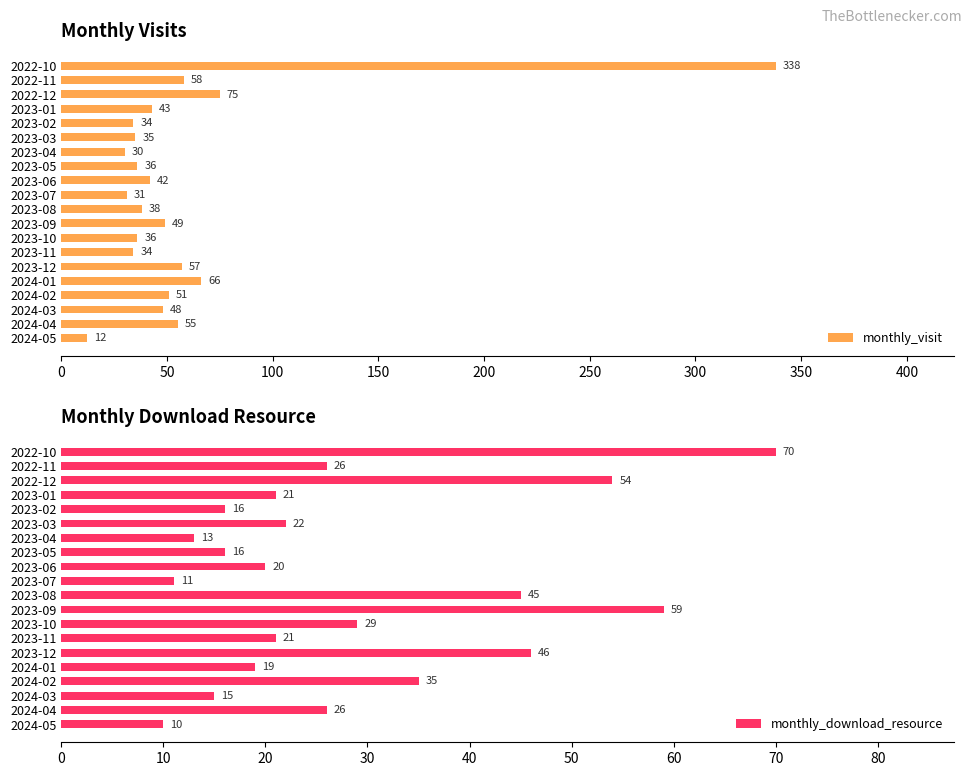

Read the monthly_visit value at 2022-12.

75